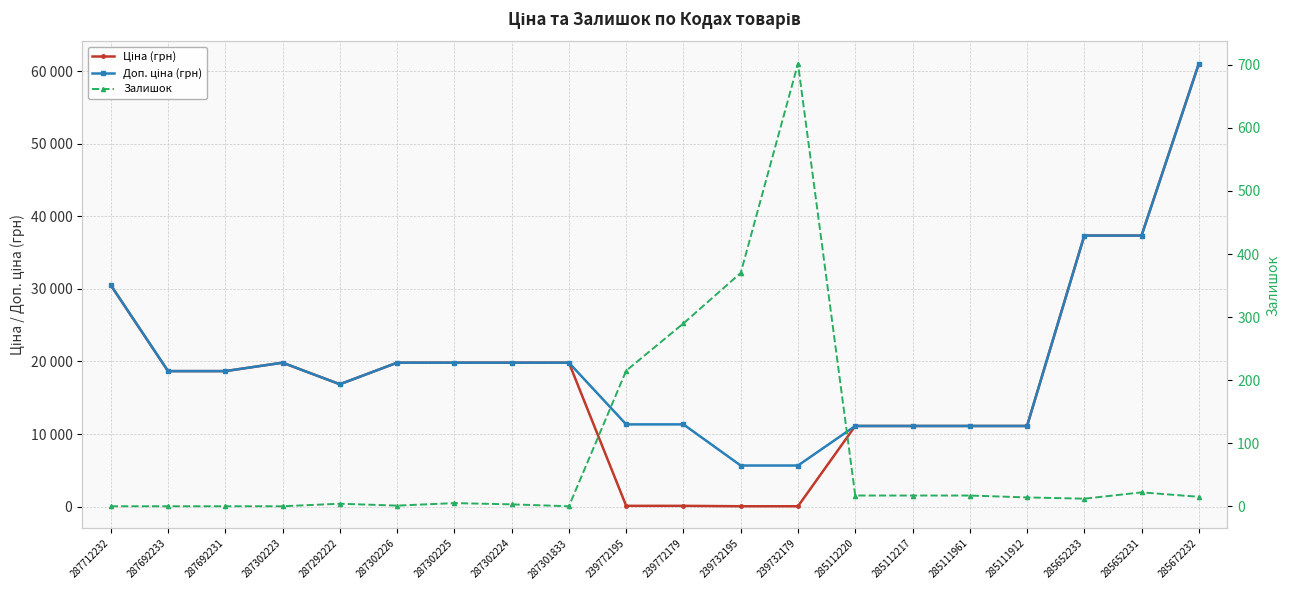

What is the spread (max minus min) of values at 285652233?

37331.0